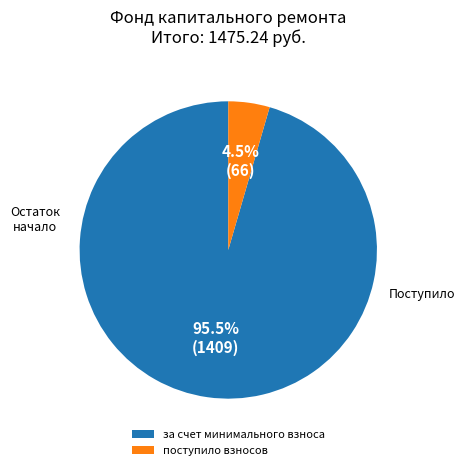

What is the majority slice?

за счет минимального взноса